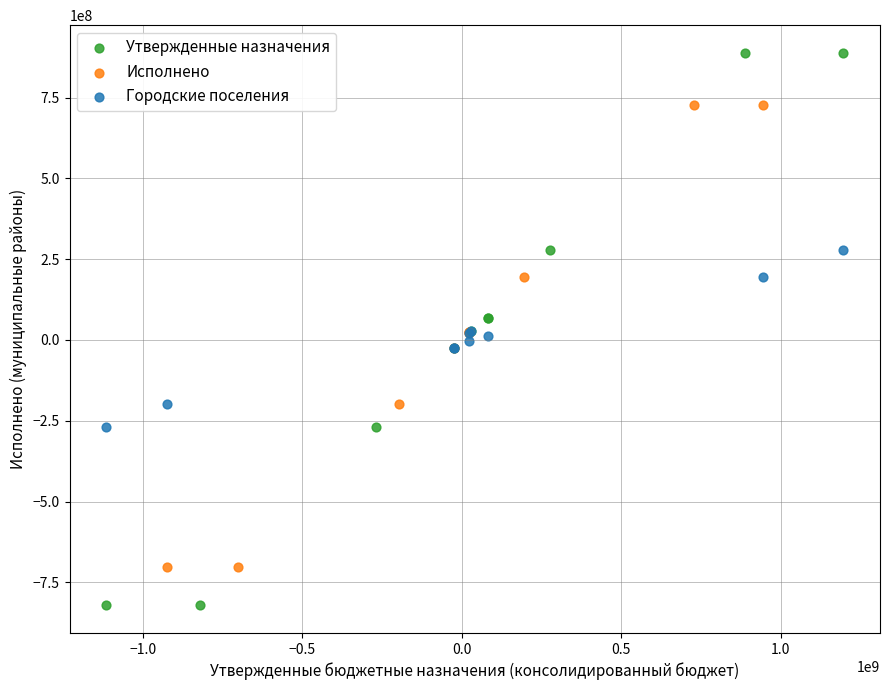

Which series reaches the maximum Y coordinate?

Утвержденные назначения